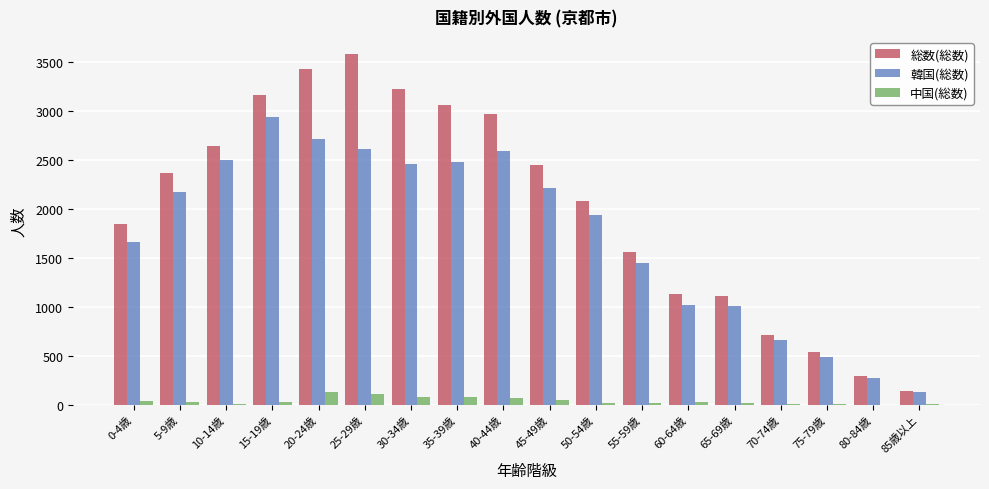

Between 0-4歳 and 30-34歳, which series saw the biggest shift?

総数(総数)